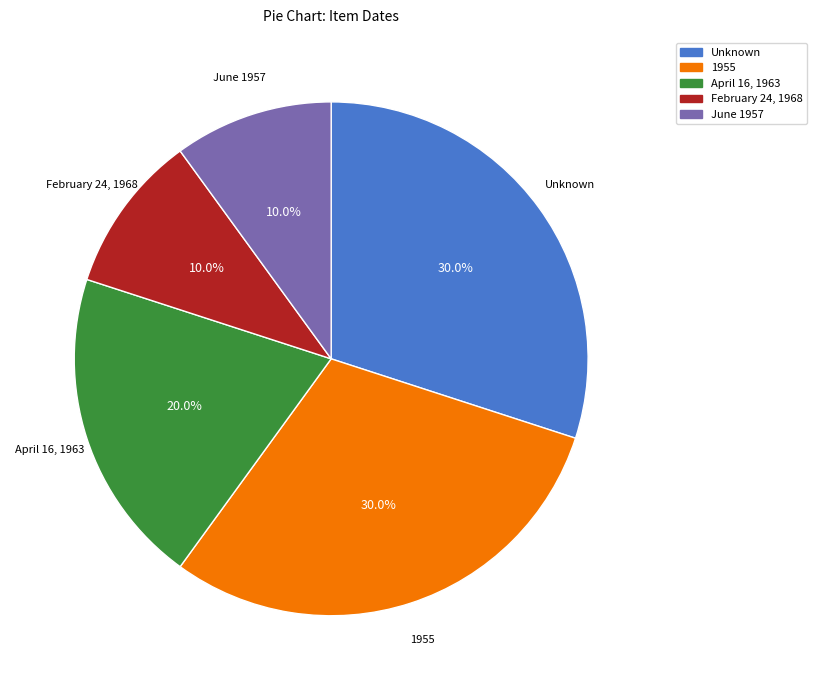

Does any single category account for the majority?

No